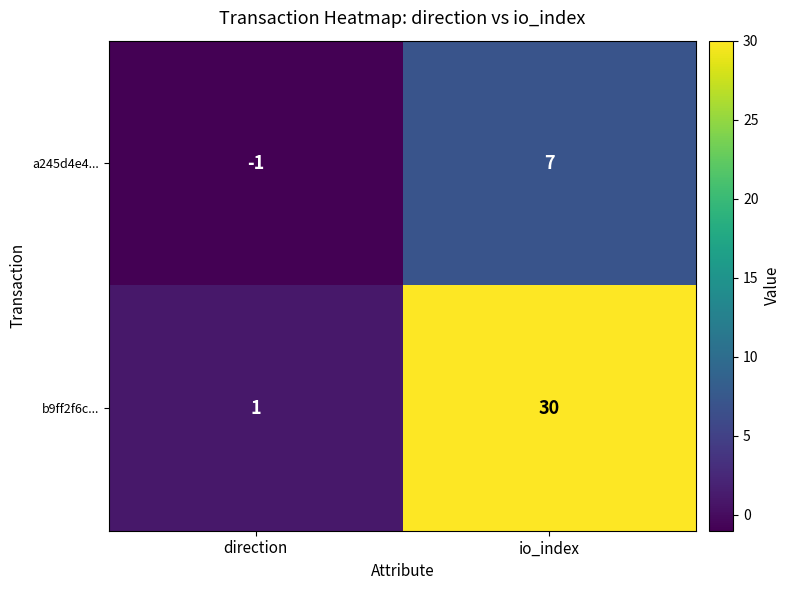

The value of a245d4e4... at io_index is 7. True or false?

True